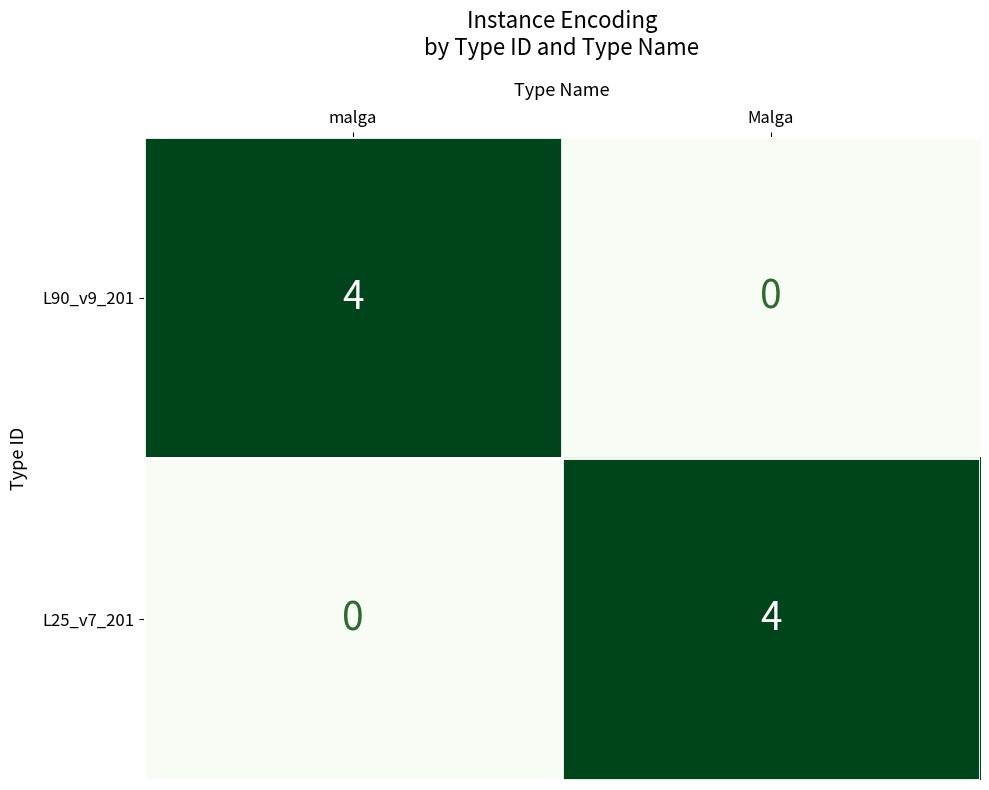

The value of L25_v7_201 at Malga is 5. True or false?

False